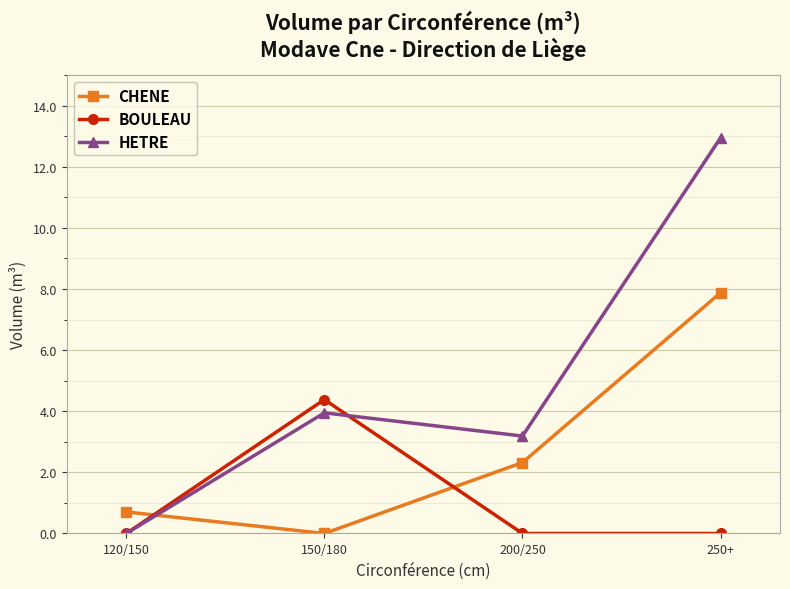

What is the total value across all series at 250+?

20.8